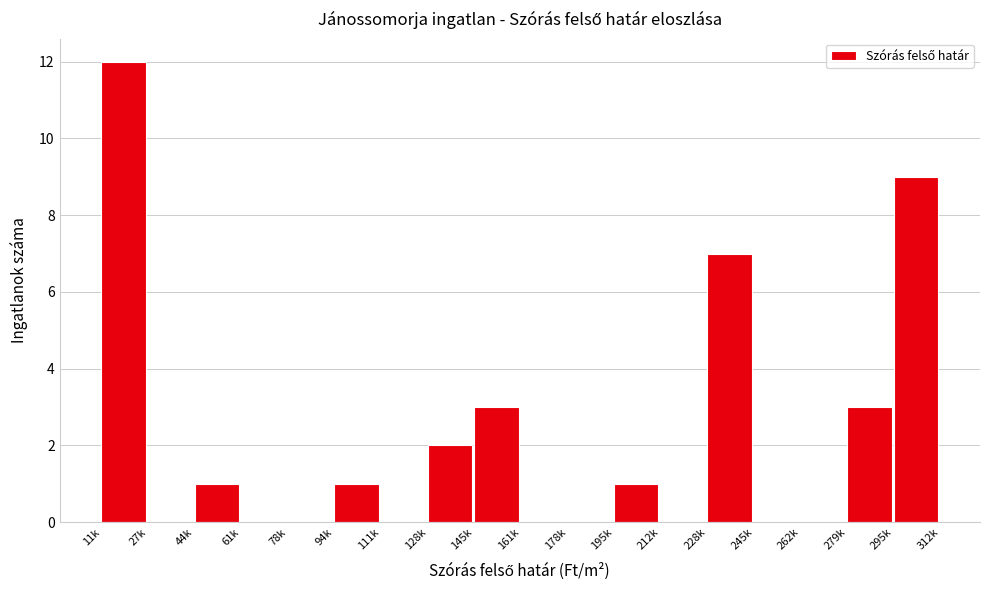

Reading left to right, what are all the values shown in this chart?

11k=12	27k=0	44k=1	61k=0	78k=0	94k=1	111k=0	128k=2	145k=3	161k=0	178k=0	195k=1	212k=0	228k=7	245k=0	262k=0	279k=3	295k=9